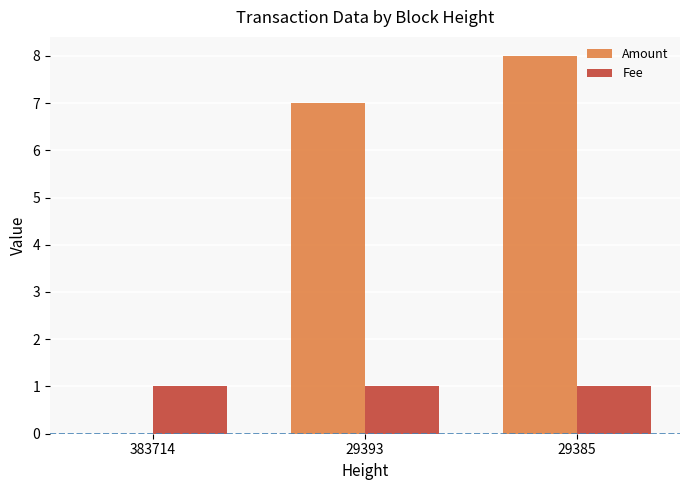

Which series changed the most between 383714 and 29385?

Amount